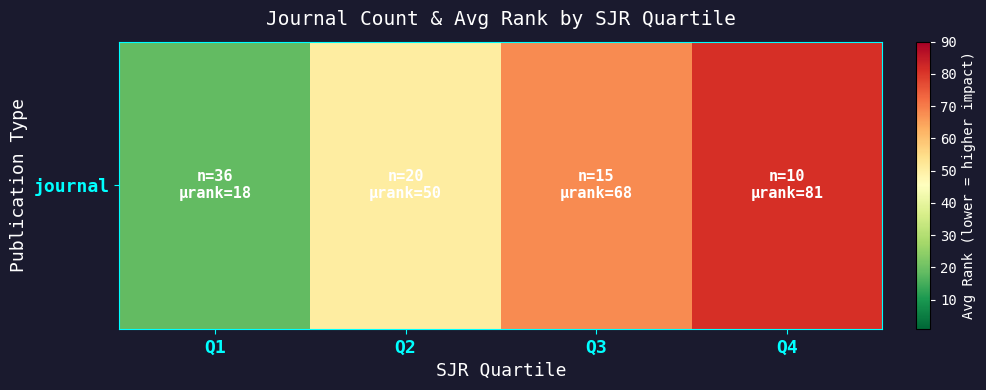

Reading right to left, what are all the values shown in this chart?

81.0	68.0	50.5	18.5